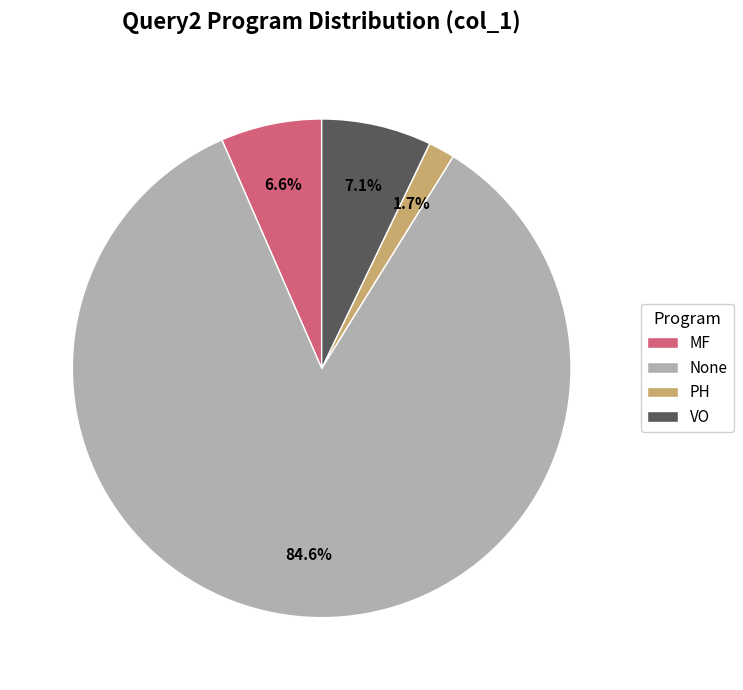

Which has a higher value, VO or PH?

VO